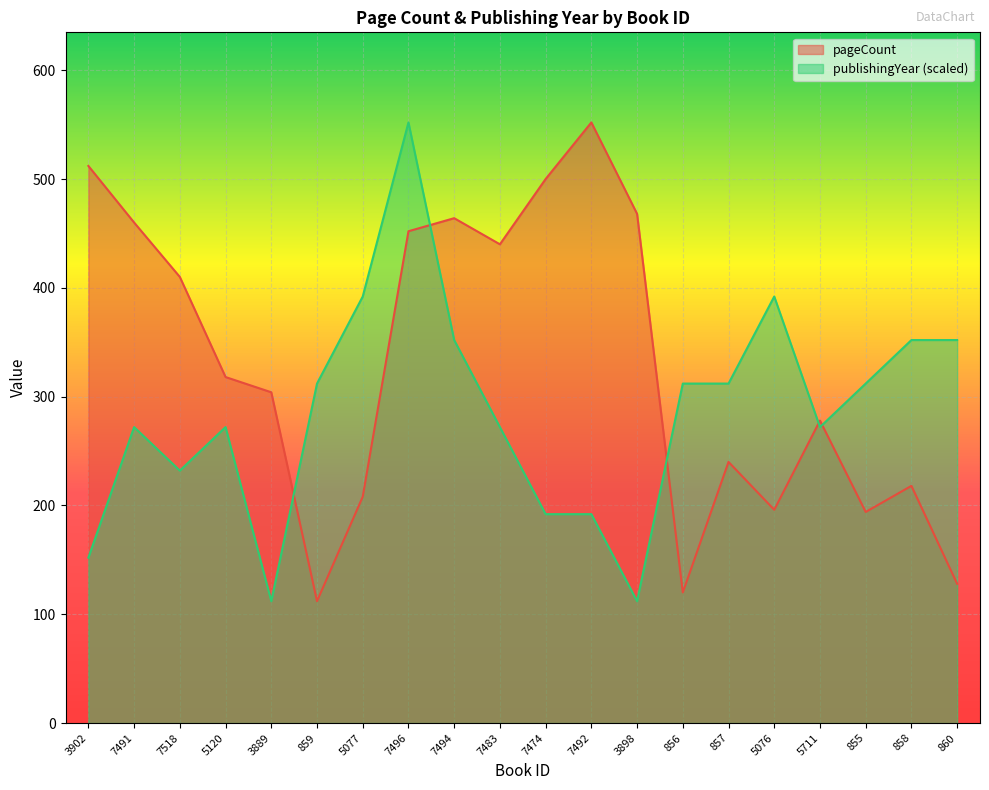

Reading left to right, what are all the values shown in this chart?

pageCount: 3902=512	7491=460	7518=410	5120=318	3889=304	859=112	5077=208	7496=452	7494=464	7483=440	7474=500	7492=552	3898=468	856=120	857=240	5076=196	5711=278	855=194	858=218	860=128
publishingYear: 3902=152	7491=272	7518=232	5120=272	3889=112	859=312	5077=392	7496=552	7494=352	7483=272	7474=192	7492=192	3898=112	856=312	857=312	5076=392	5711=272	855=312	858=352	860=352